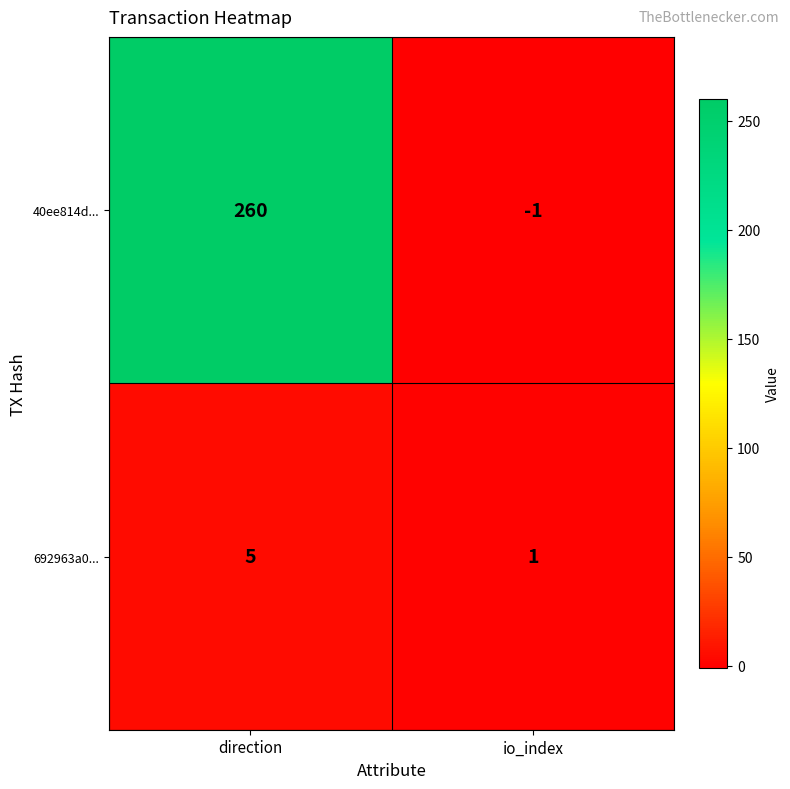

Reading right to left, what are all the values shown in this chart?

40ee814d...: -1	260
692963a0...: 1	5